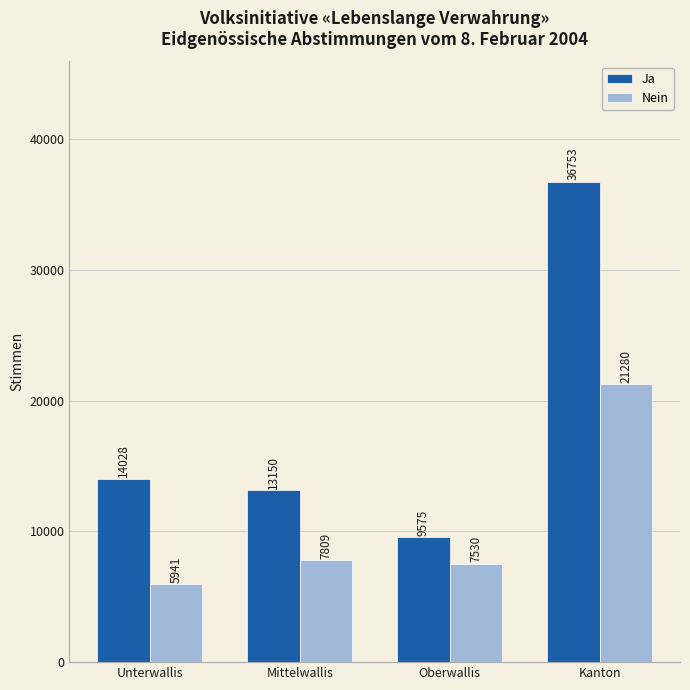

What is the value of the Ja bar at the 4th from the left?

36753